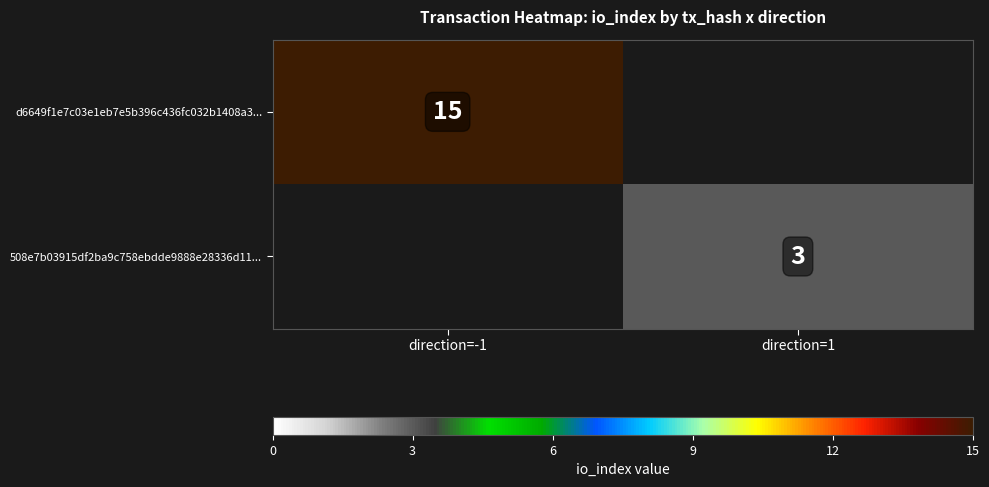

The 508e7b03915df2ba9c758ebdde9888e28336d11... series shows 3 at direction=1. True or false?

True